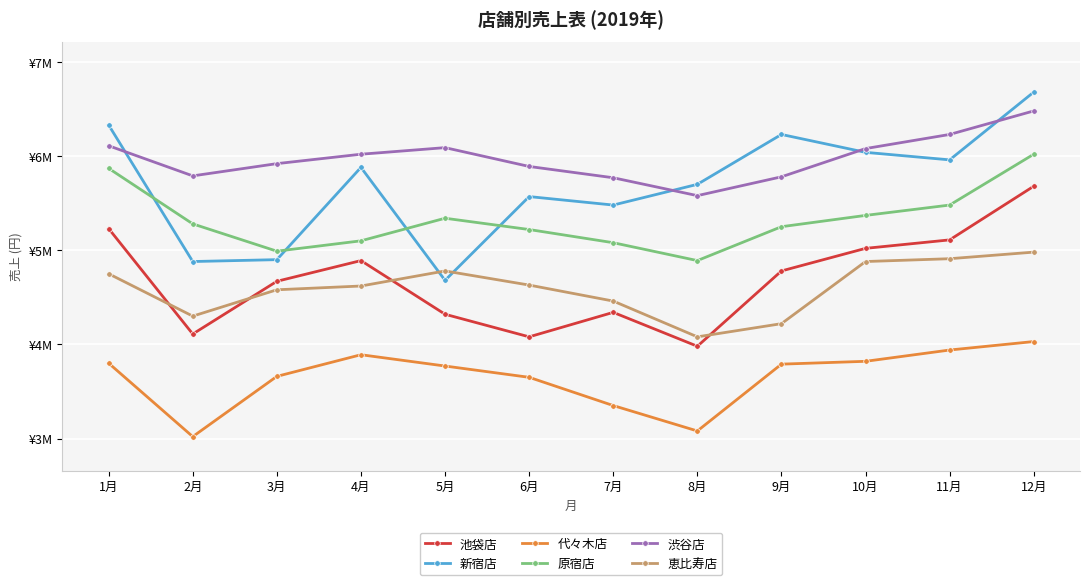

At which category is the sum across all series the highest?

12月